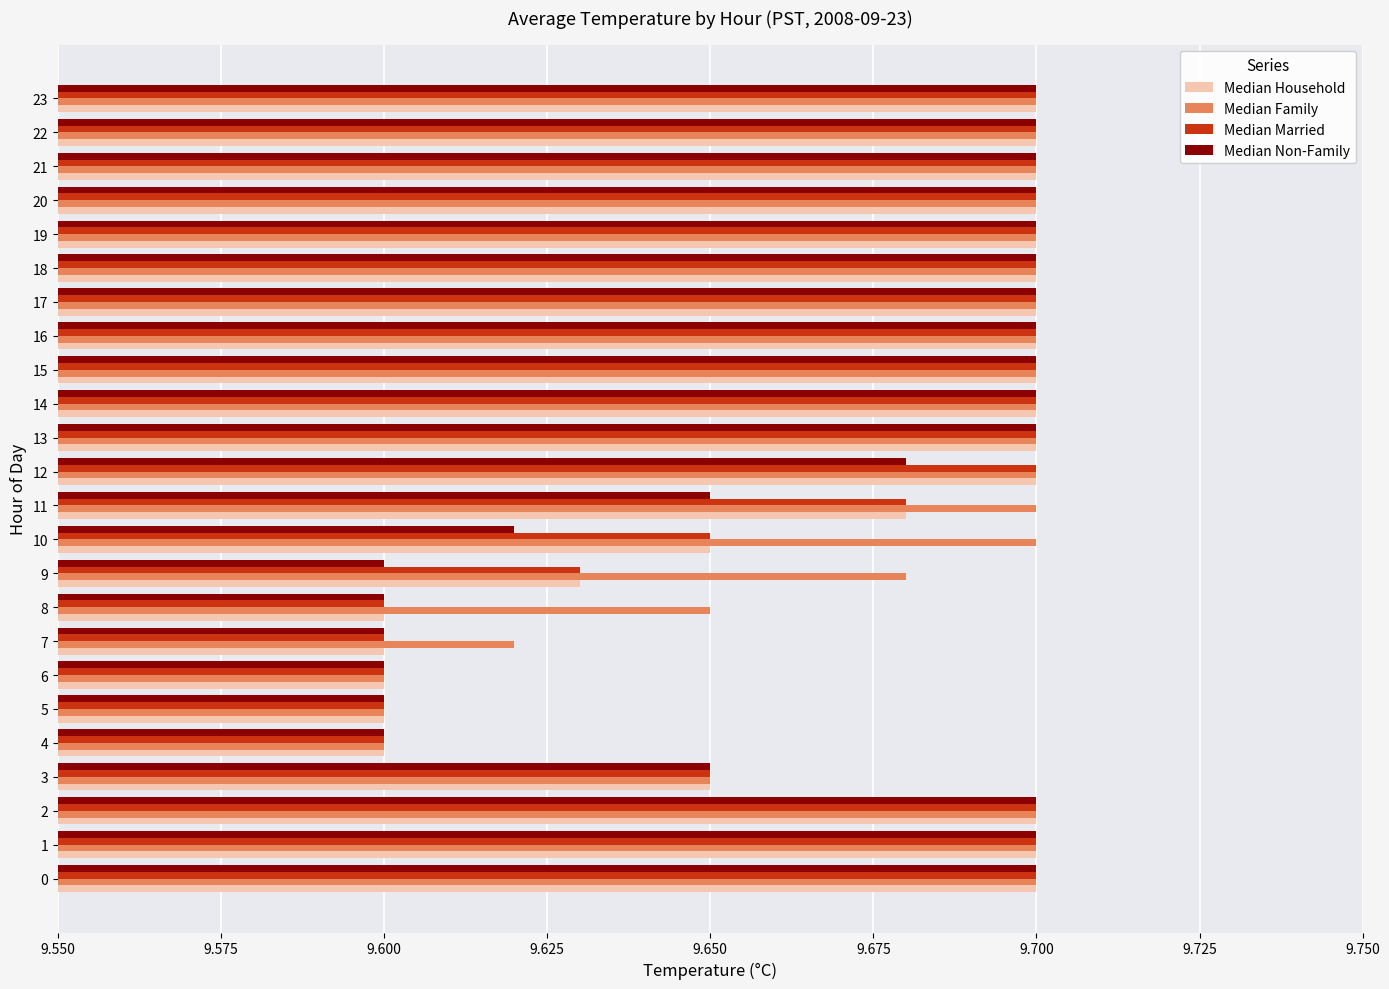

Is it true that Median Married equals 9.7 at 12?

True